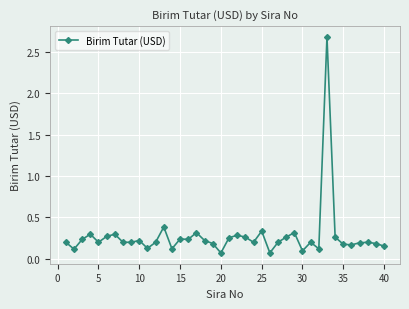

What is the greatest value displayed?

2.7